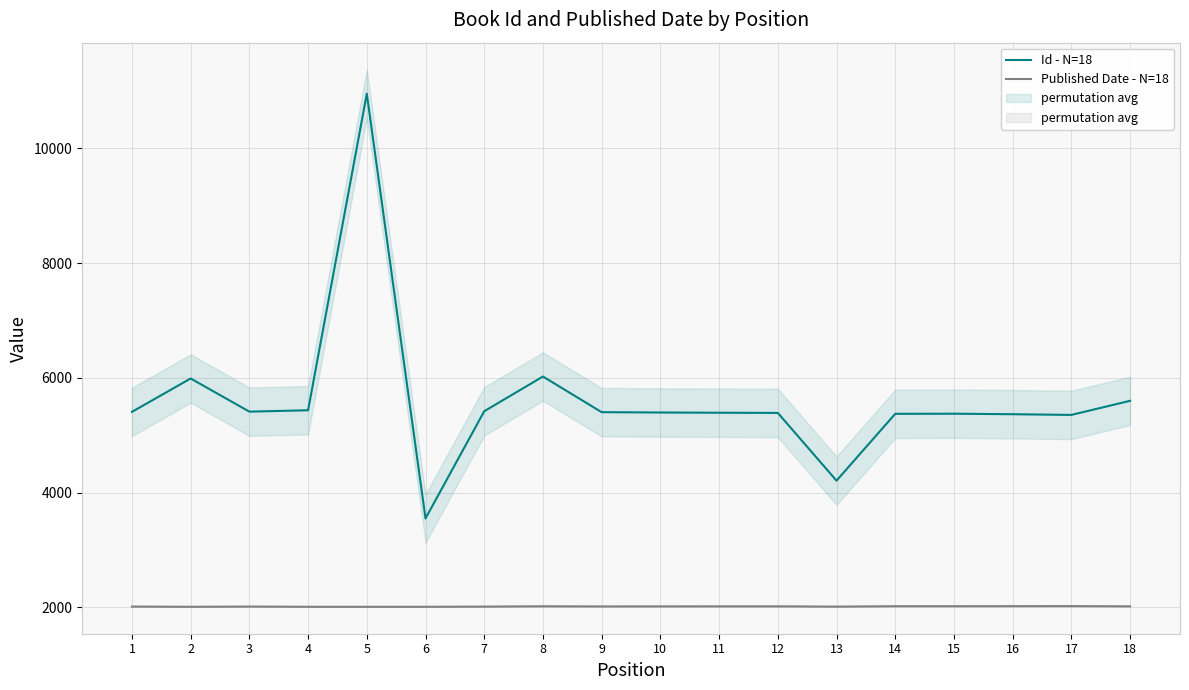

True or false: Published Date - N=18 and Id - N=18 intersect in this chart.

False